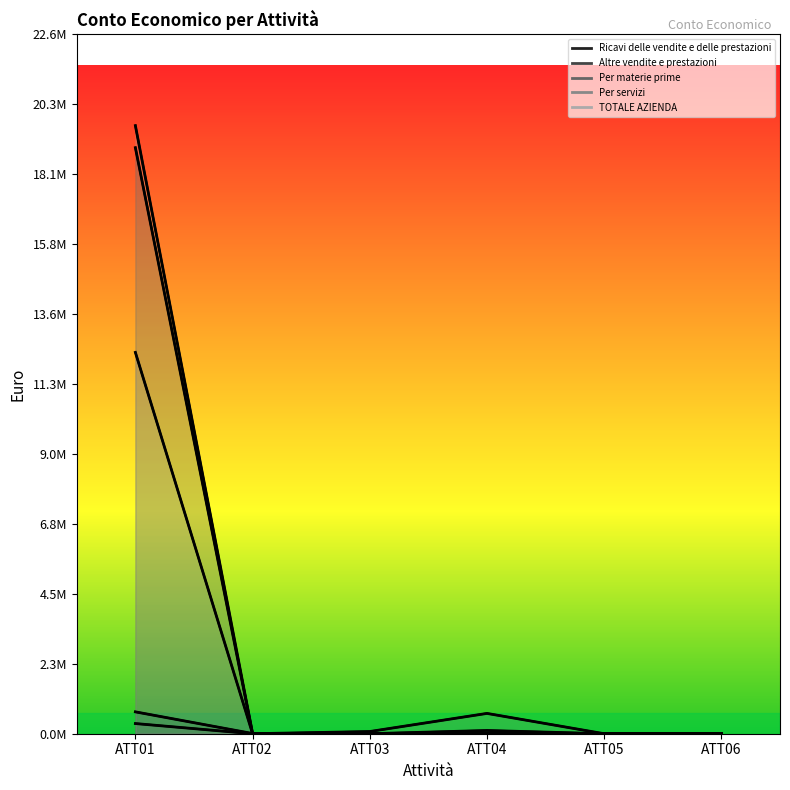

True or false: Per servizi and Per materie prime cross at least once.

False